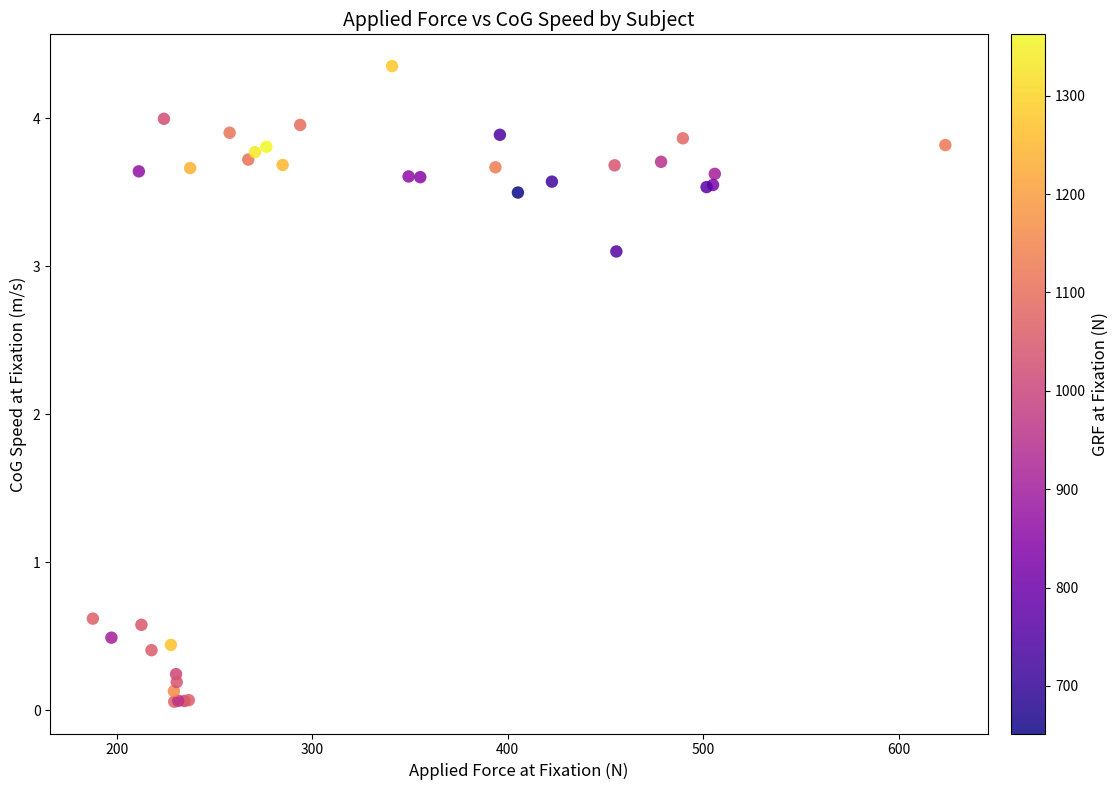

What Y value in the scatter plot is closest to 2?

3.1